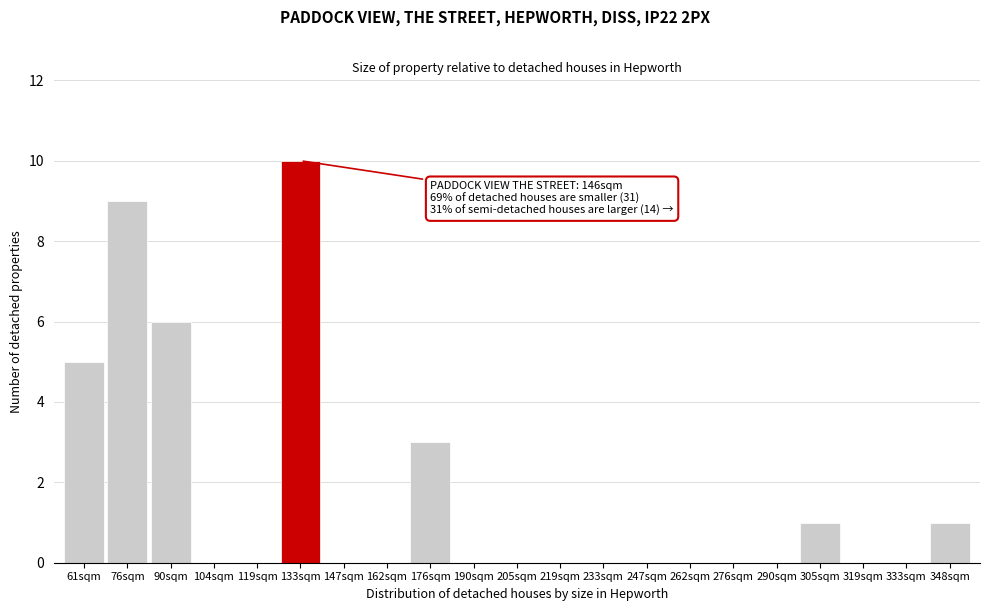

What is the change in value from 90sqm to 233sqm?

-6